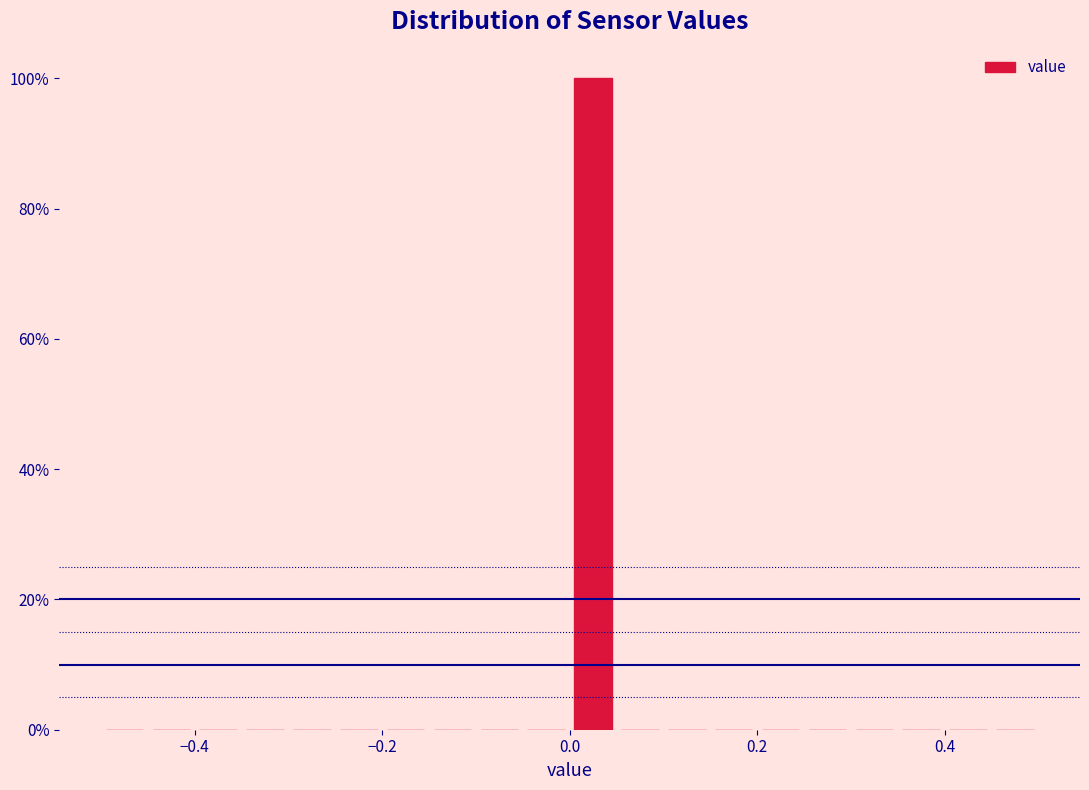

Read against the x-axis, roughly where is the centre of the tallest bar?

0.02